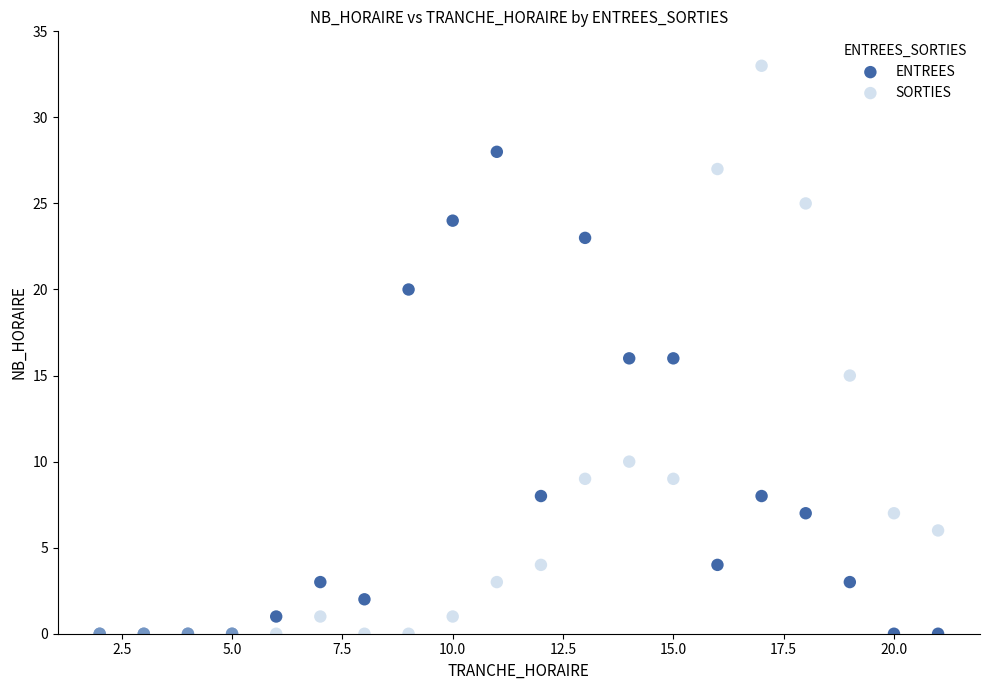

In the ENTREES series, what Y value is closest to 14?

16